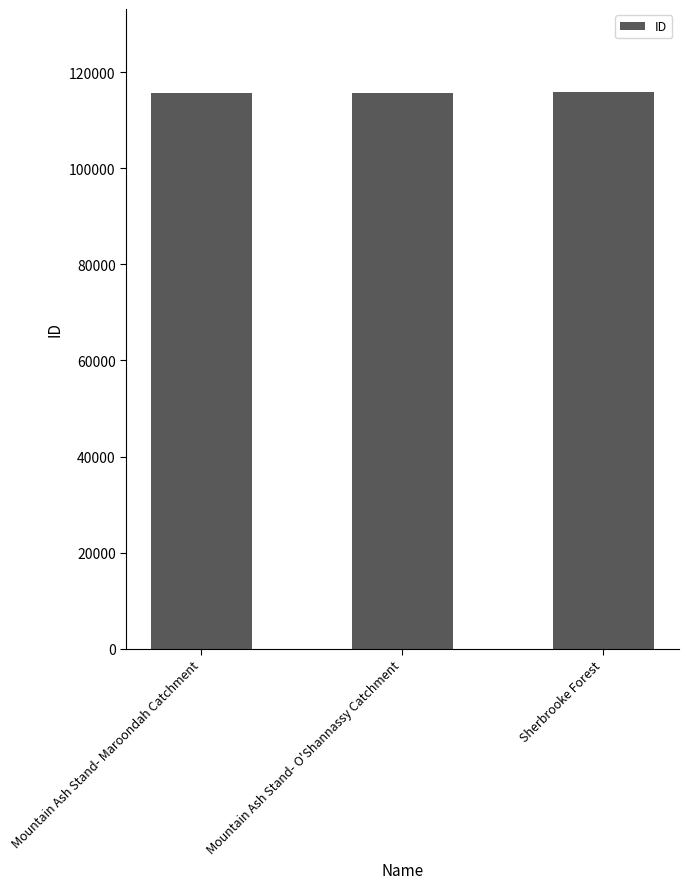

The value at Mountain Ash Stand- Maroondah Catchment is 115587. True or false?

True